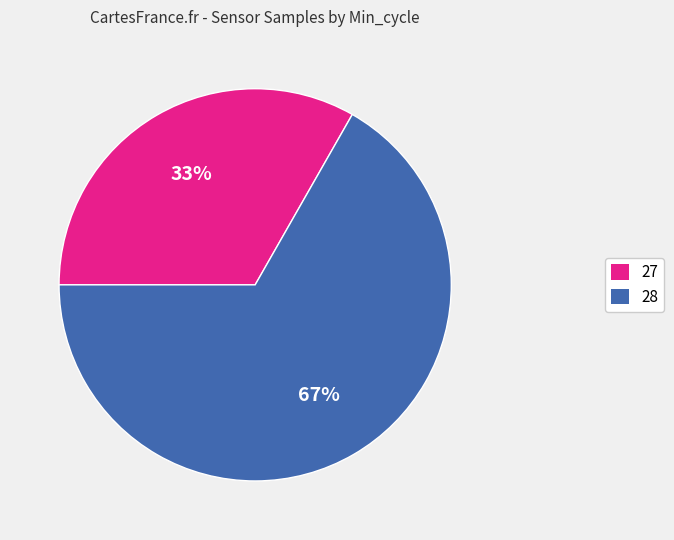

Count the number of slices in the pie.

2